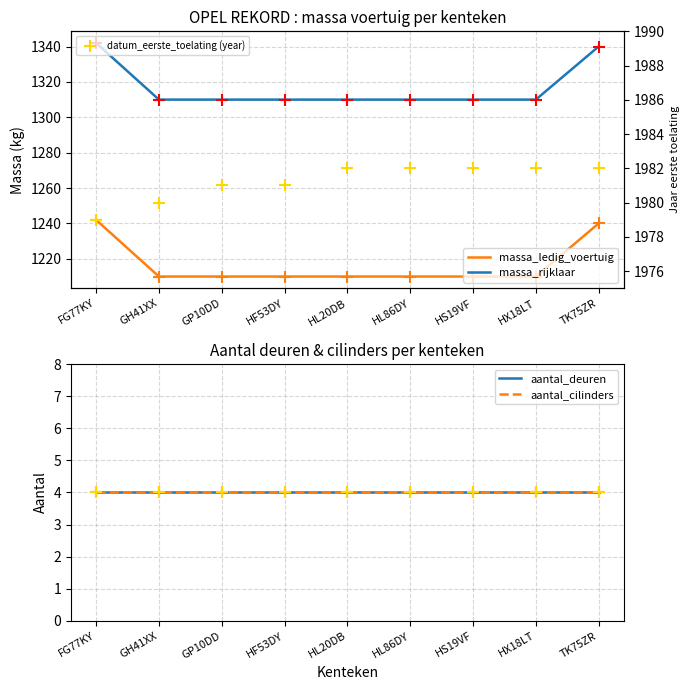

Which series has the widest spread of Y values?

massa_ledig_voertuig